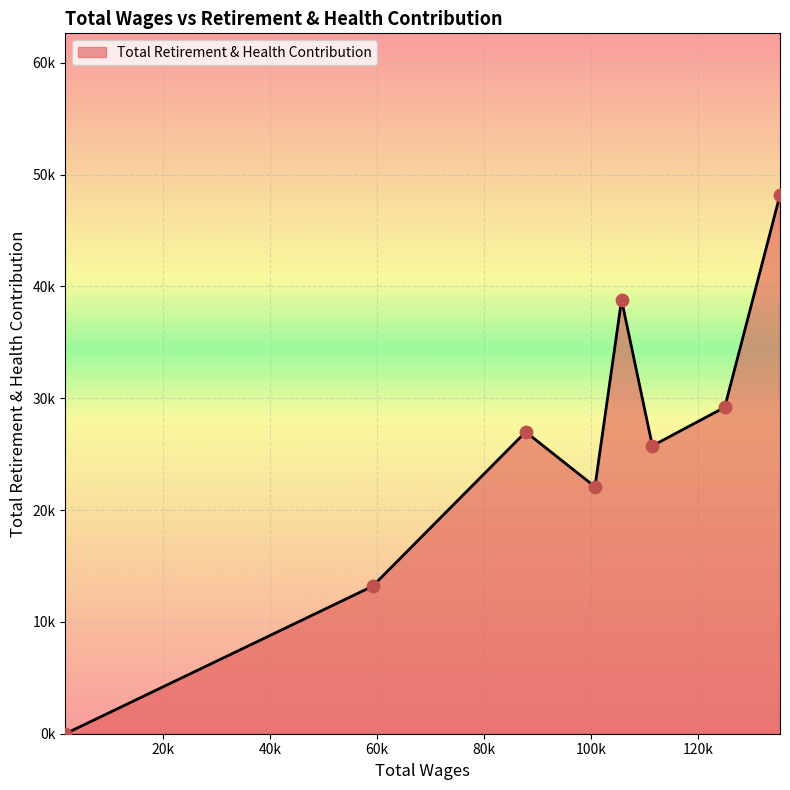

Does the chart have visible grid lines?

Yes